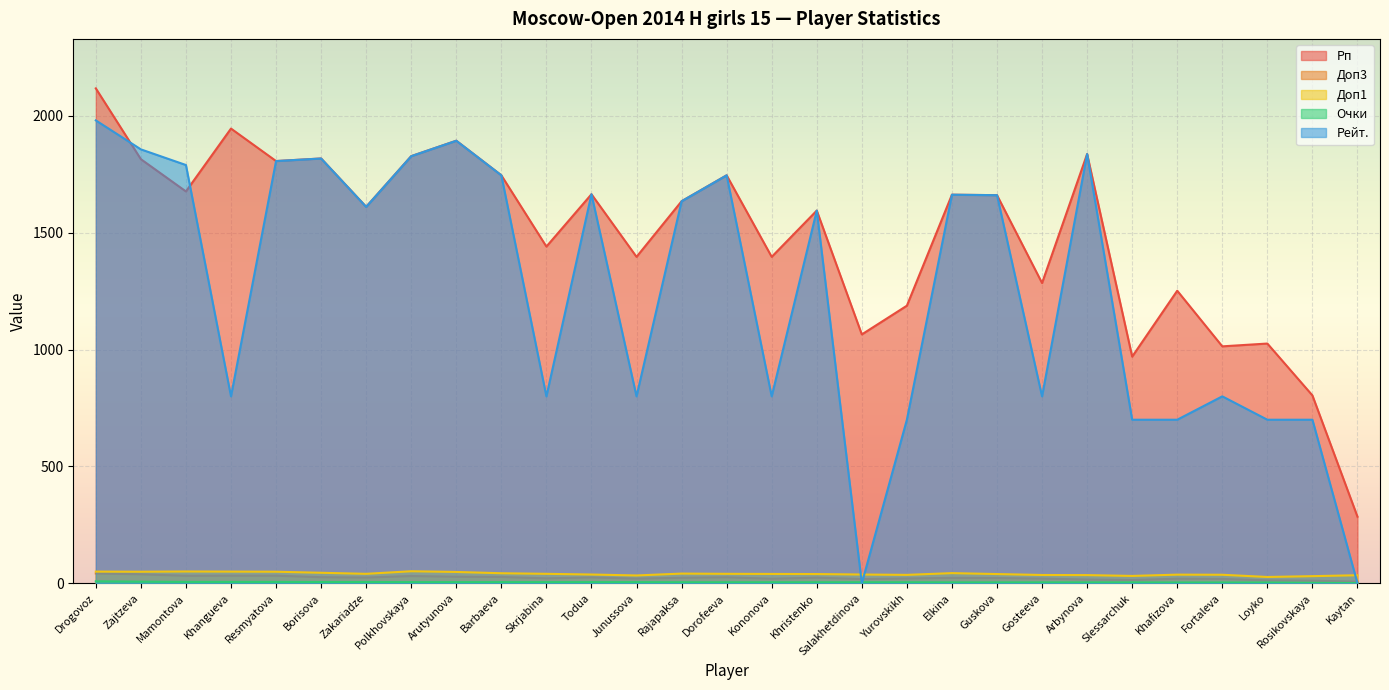

True or false: Очки and Доп1 intersect in this chart.

False